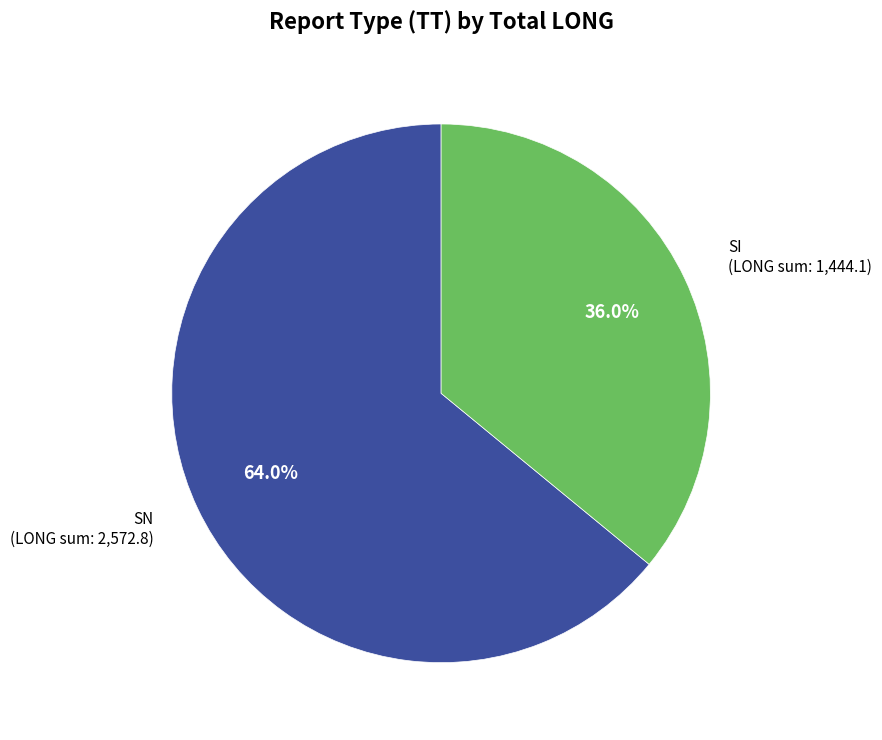

How many slices are in this pie chart?

2